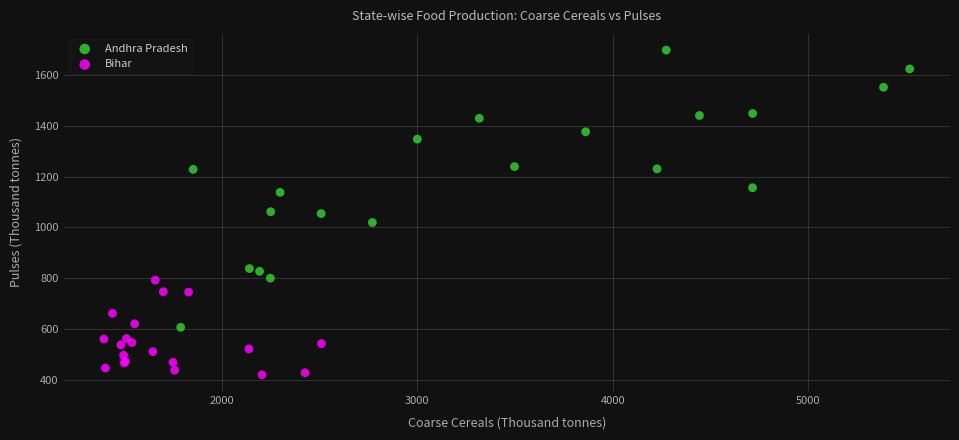

Which series contains the lowest Y value?

Bihar